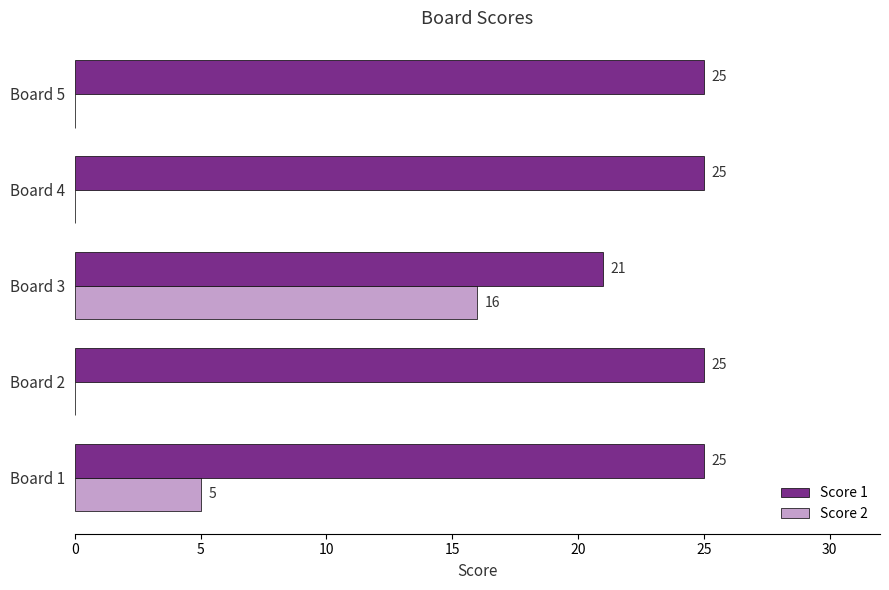

How many data points does each series have?

5